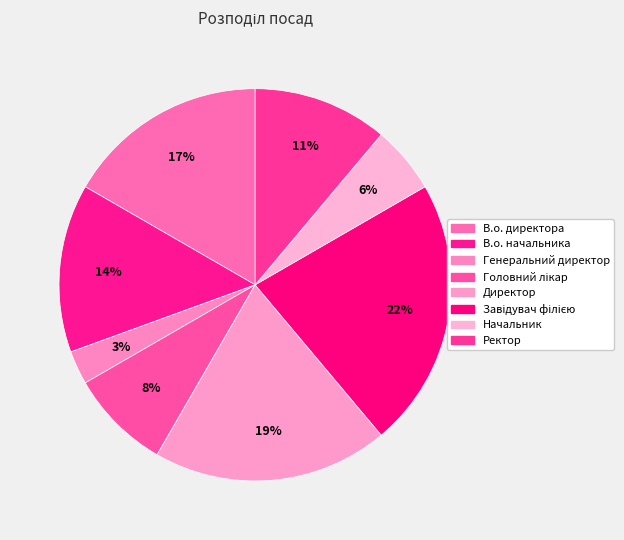

Rank the categories by value from highest to lowest.

Завідувач філією, Директор, В.о. директора, В.о. начальника, Ректор, Головний лікар, Начальник, Генеральний директор